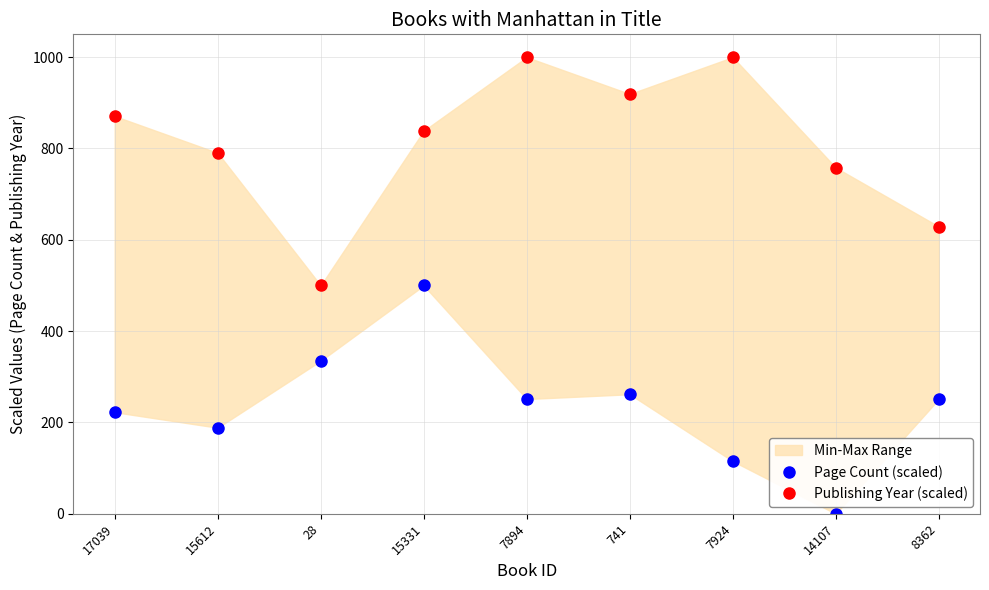

True or false: Page Count (scaled) has a value of 443.1 at 8362.

False